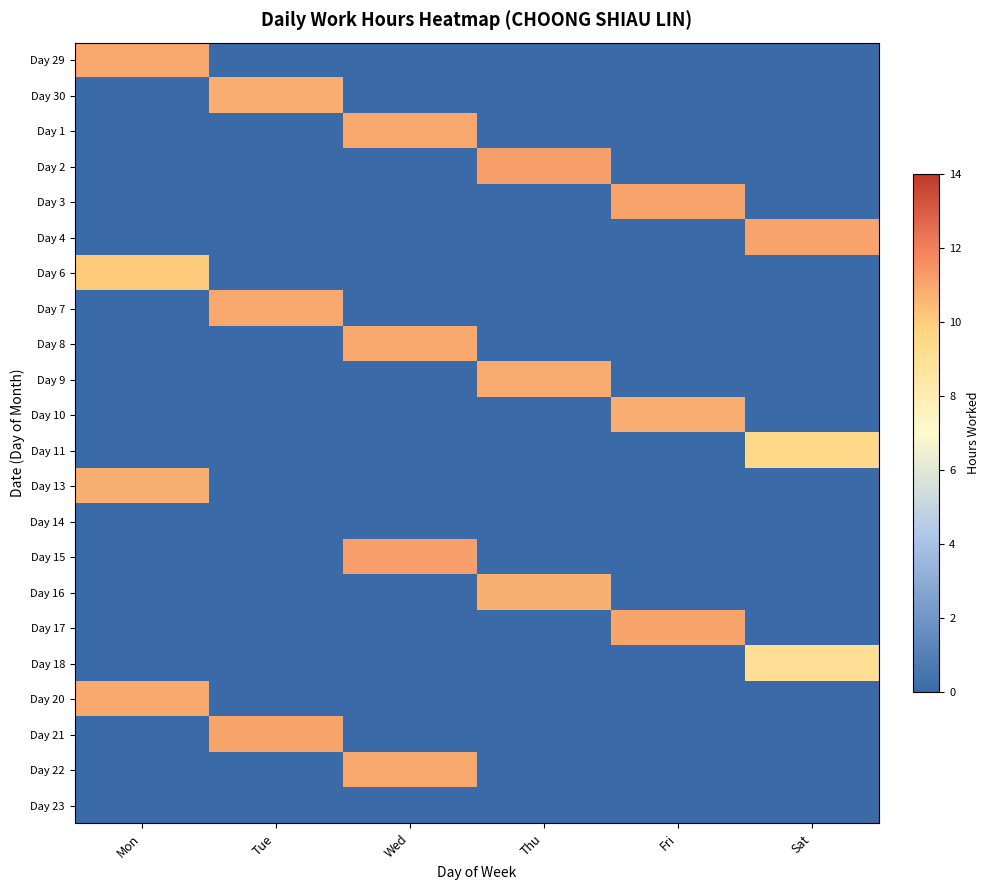

At which category does the chart reach its minimum across all series?

Tue